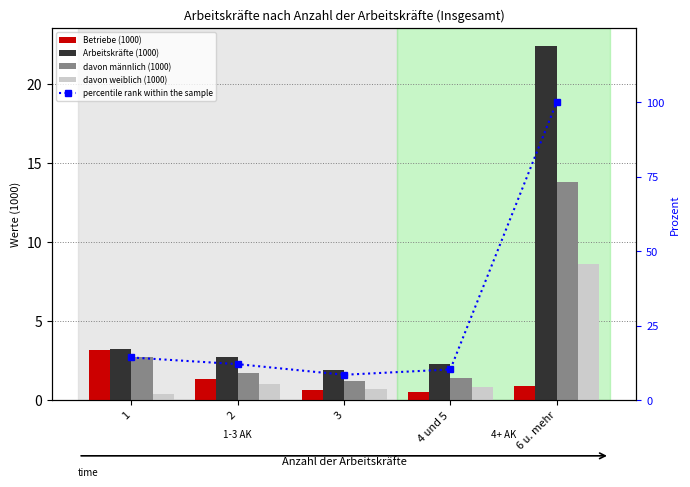

What is the maximum value for davon männlich (1000)?

13.8